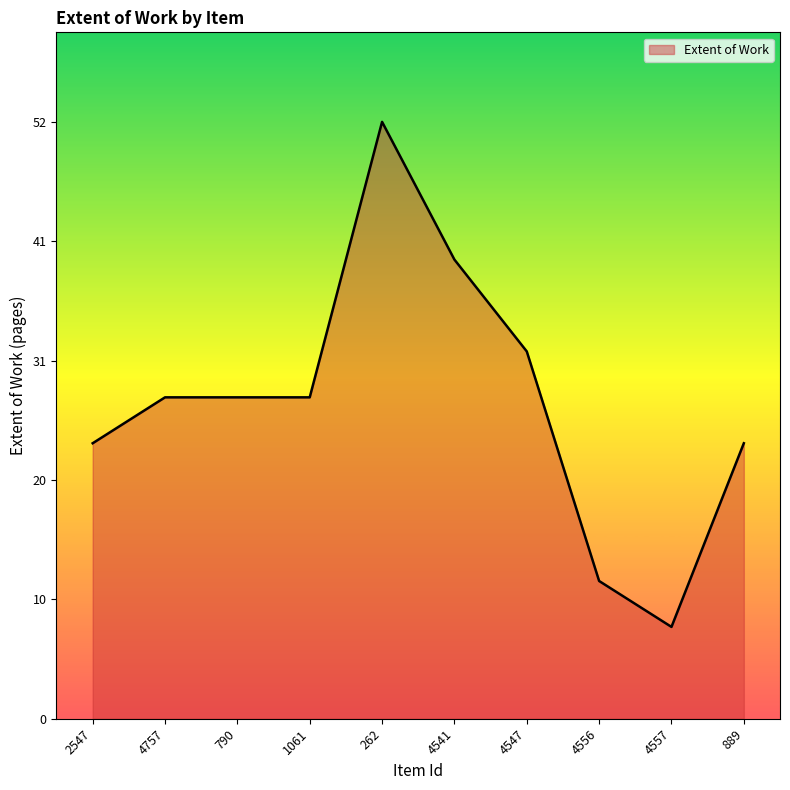

What is the ratio of the value at 4541 to the value at 889?

1.7